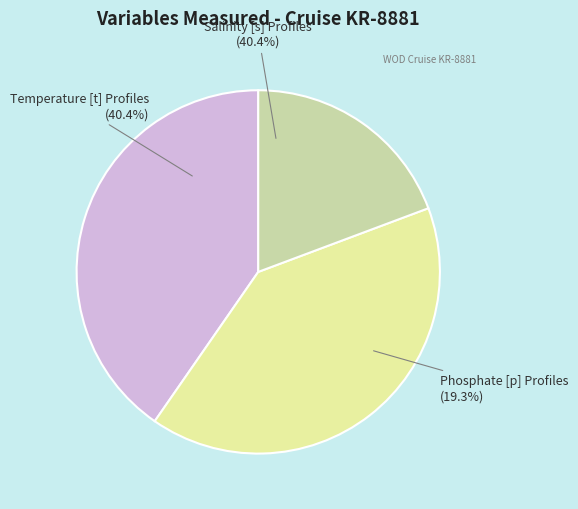

What portion of the pie excludes Phosphate [p] Profiles?

80.7%